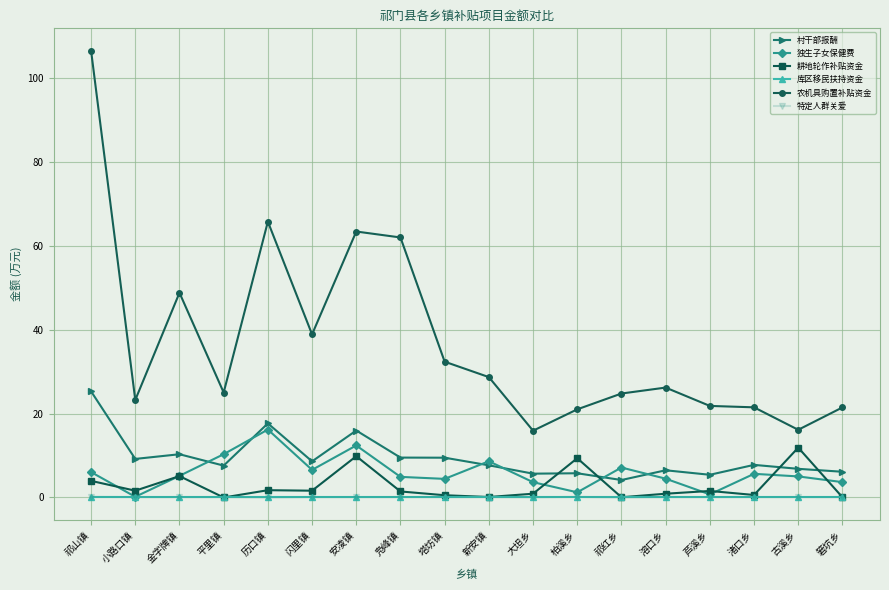

At which category is the sum across all series the highest?

祁山镇